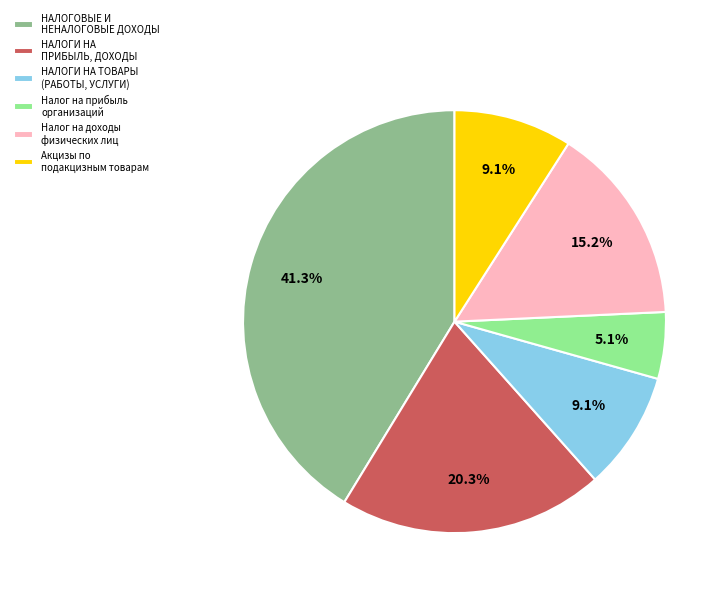

Which category has the biggest portion of the pie?

НАЛОГОВЫЕ И НЕНАЛОГОВЫЕ ДОХОДЫ